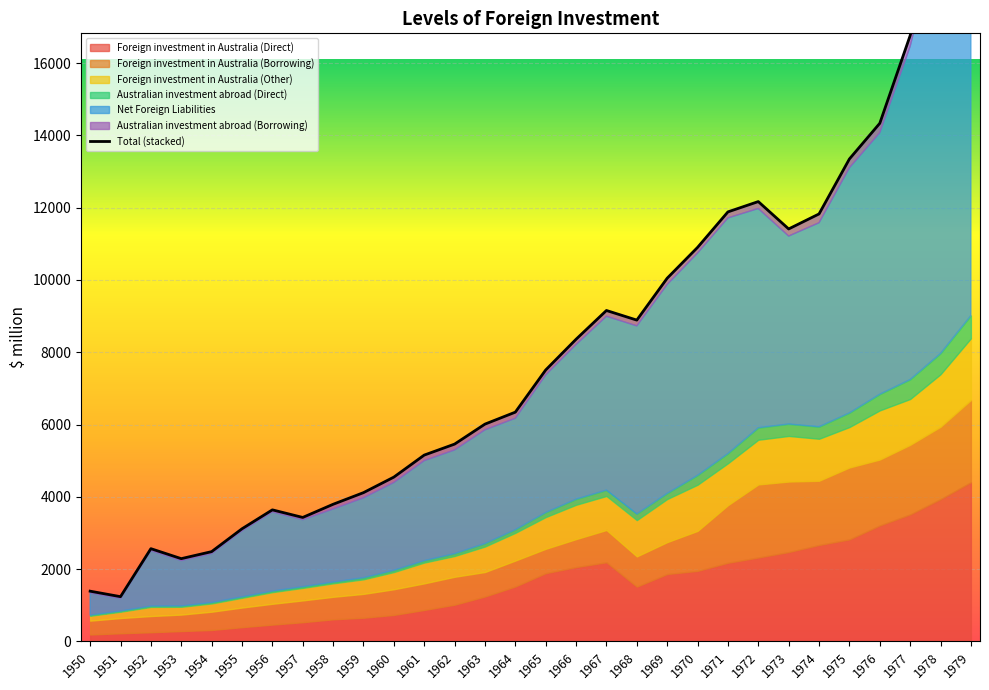

What is the difference between the maximum and minimum values in the Australian investment abroad (Borrowing) series?

342